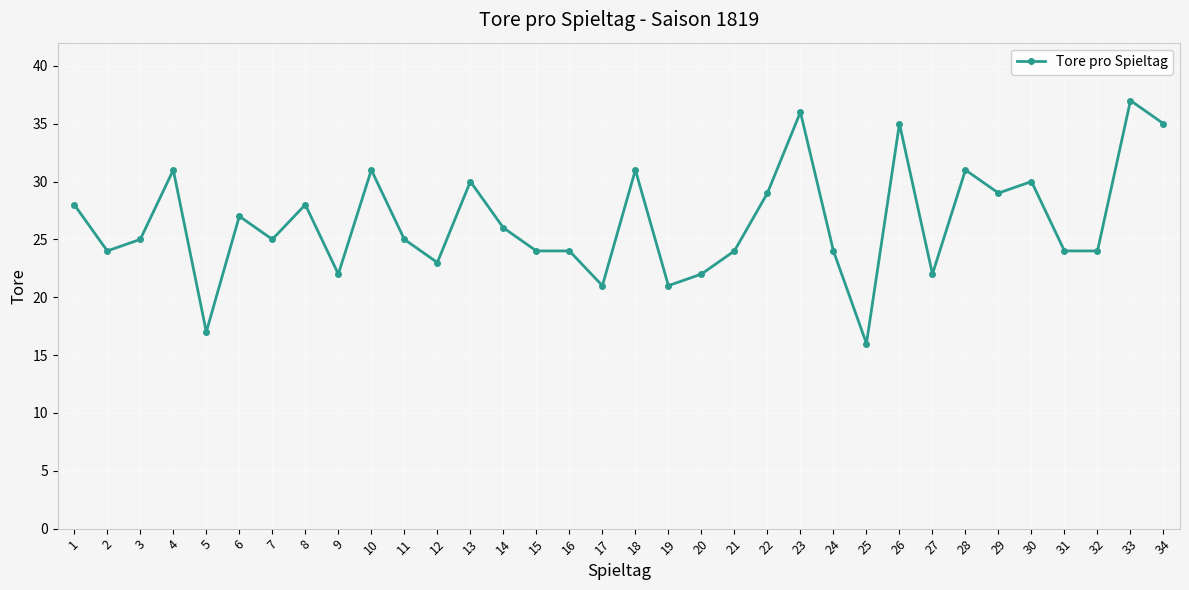

What is the approximate value at 20, to the nearest 5?

20